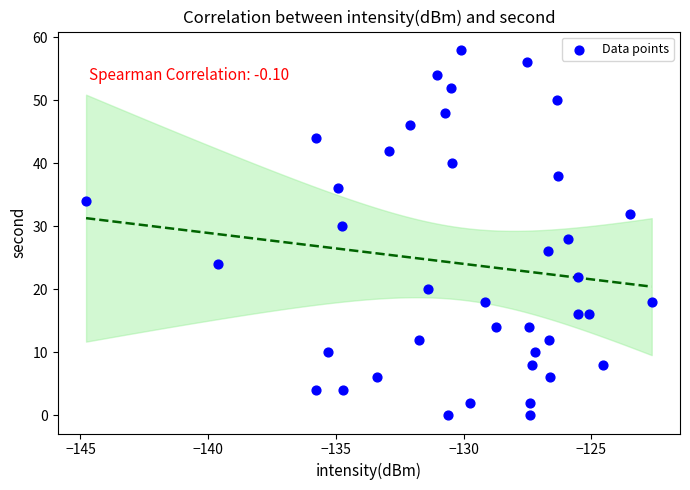

What is the range of Y values (max minus min)?

58